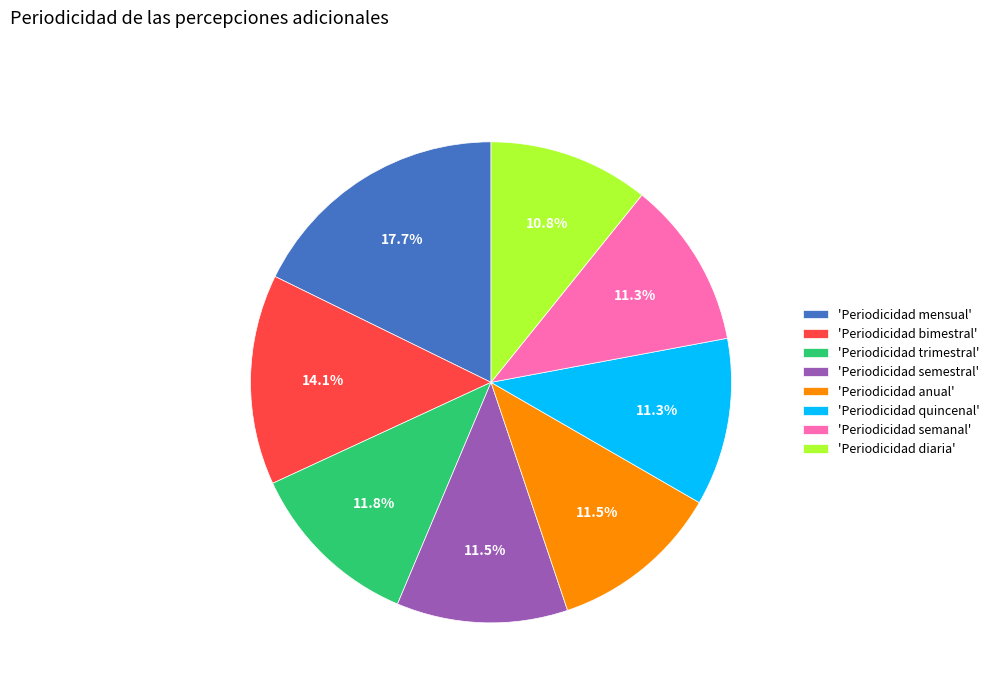

Is there any slice that represents more than half of the pie?

No